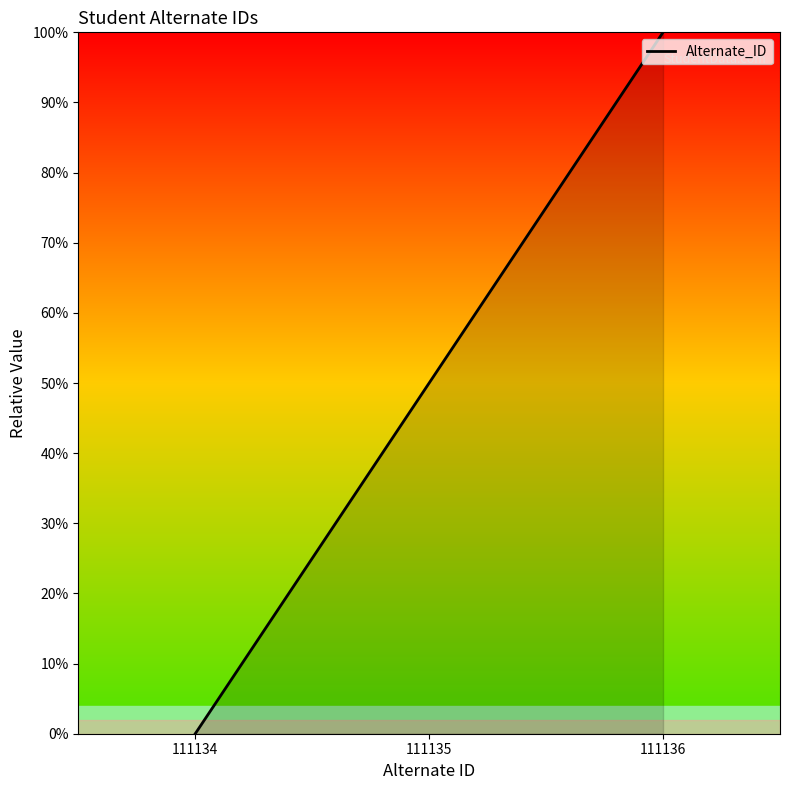

Does the chart have visible grid lines?

No